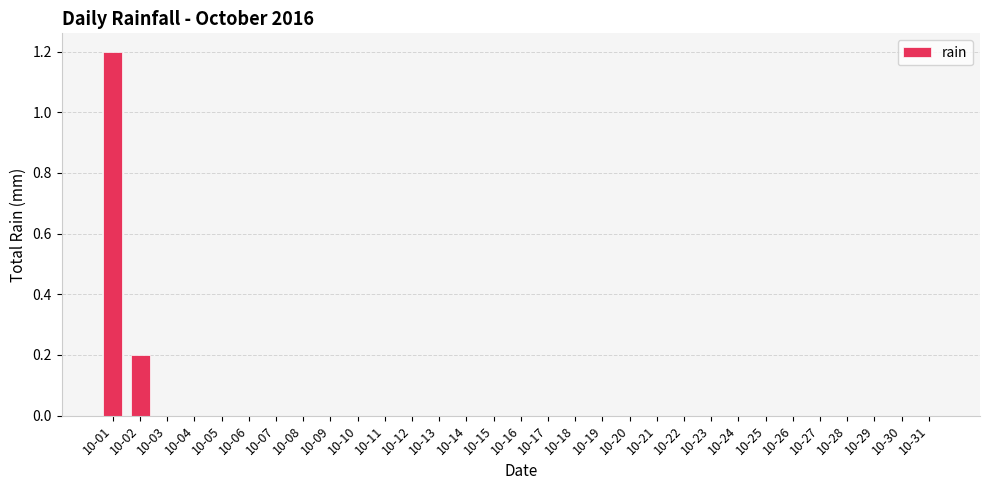

Which label corresponds to the largest value in the chart?

10-01